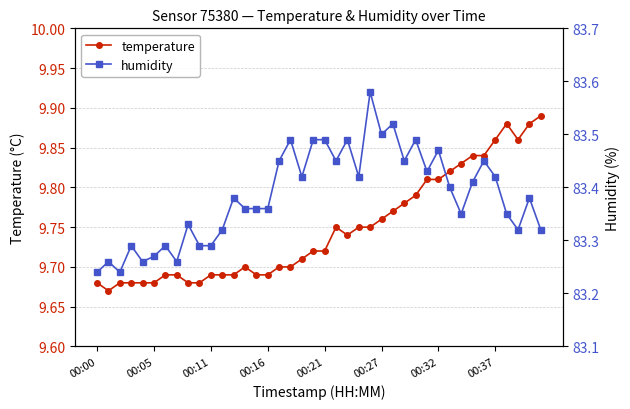

What is the label of the 1st point from the left?

00:00